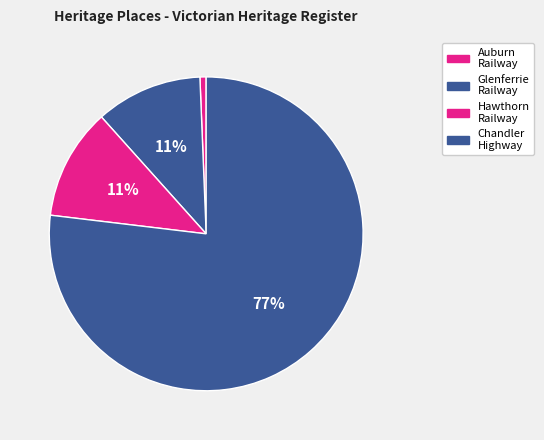

Which category has the biggest portion of the pie?

CHANDLER HIGHWAY BRIDGE